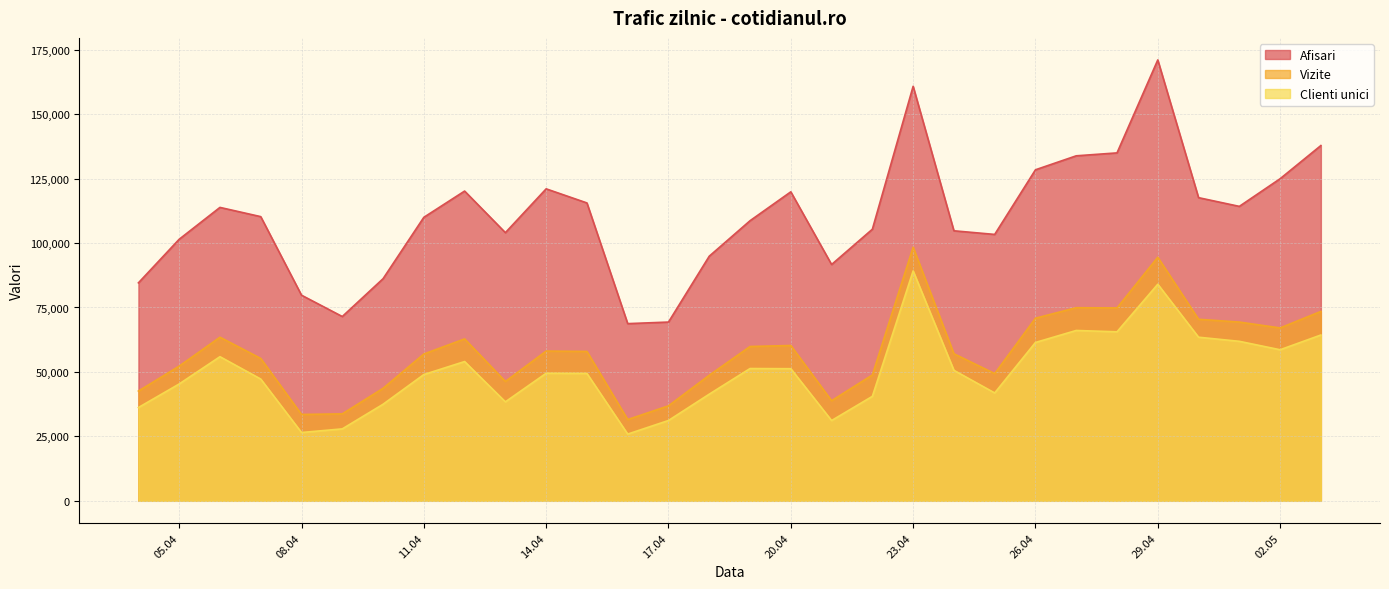

How many data points does each series have?

30